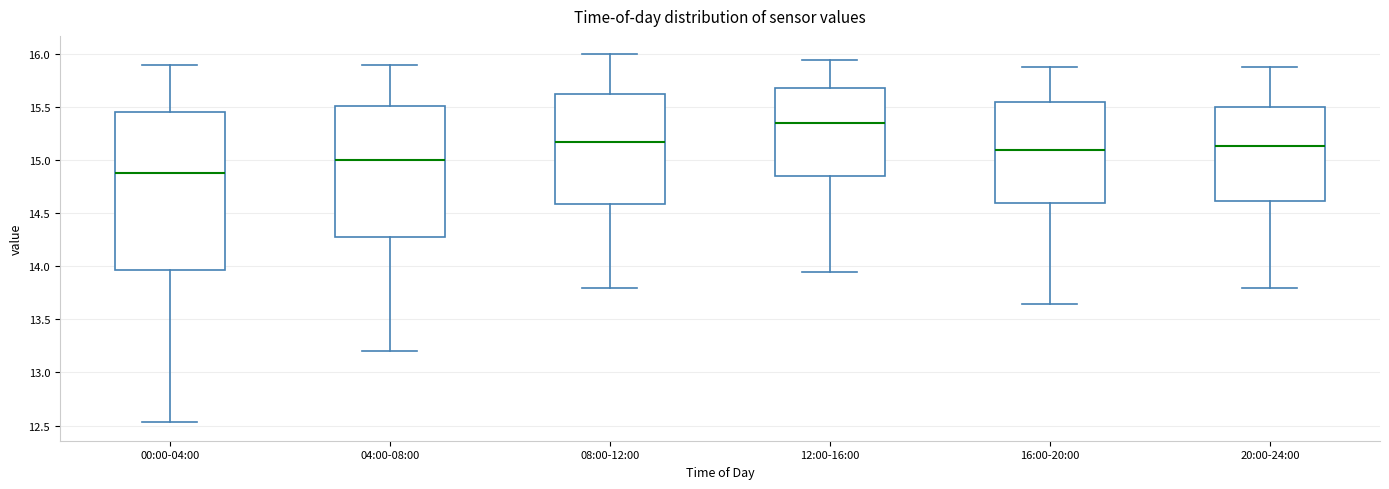

Which box is the tallest, from its lower edge to its upper edge?

00:00-04:00